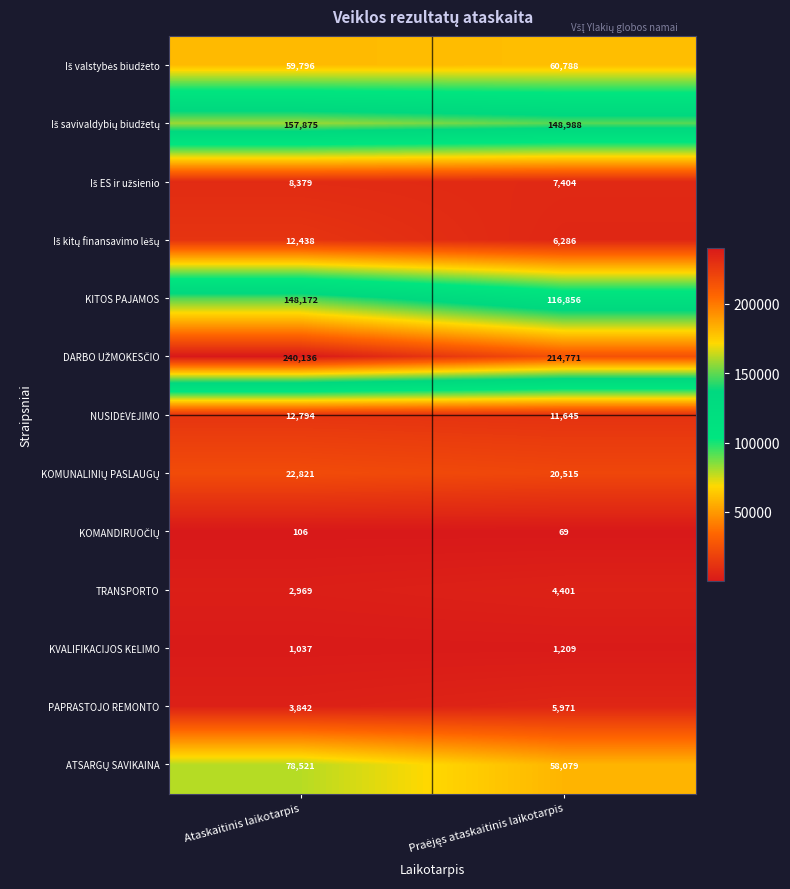

The KITOS PAJAMOS series shows 148172 at Ataskaitinis laikotarpis. True or false?

True